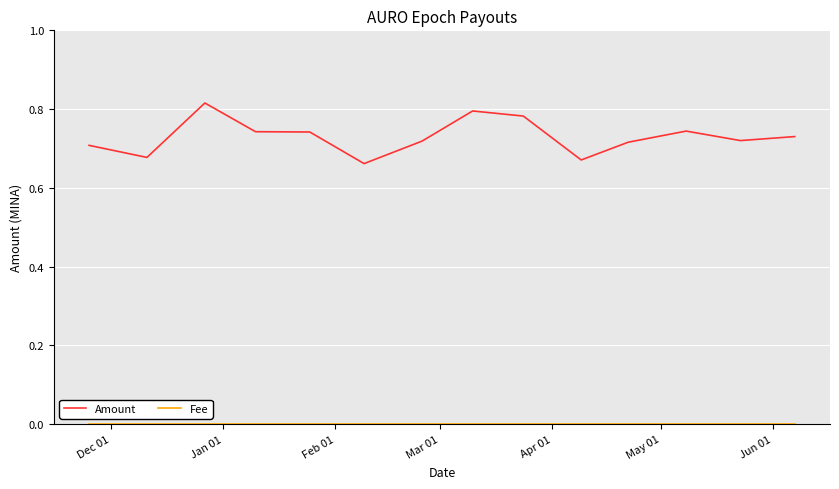

Which series has the largest range (max minus min)?

Amount